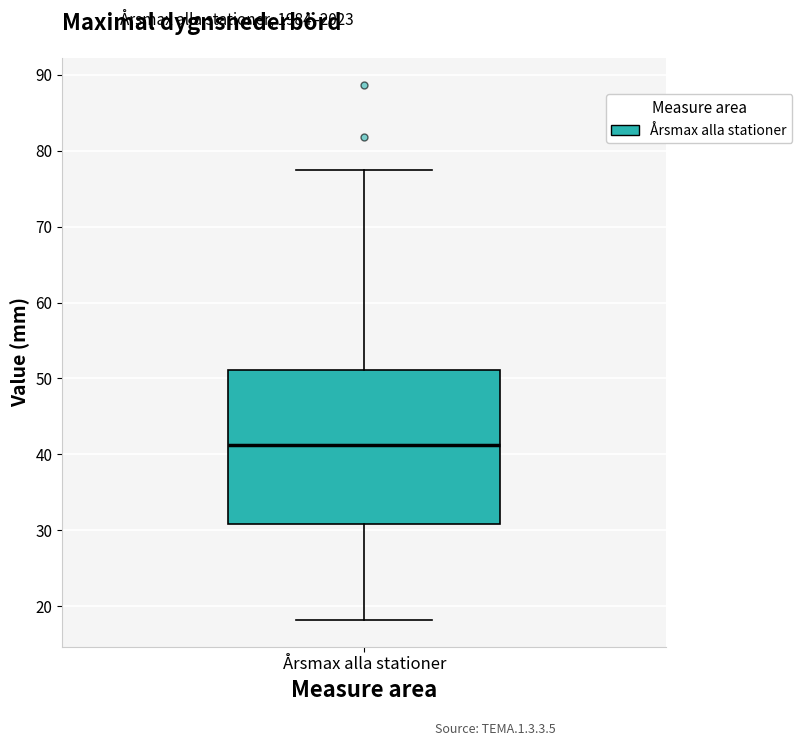

Read this box plot against the y-axis: the position of the median line, the range covered by the box, and the ends of both whiskers. The values are not printed on the chart, so give them approximately, as read against the axis.

median 41, box 31 to 51, whiskers 18 to 77